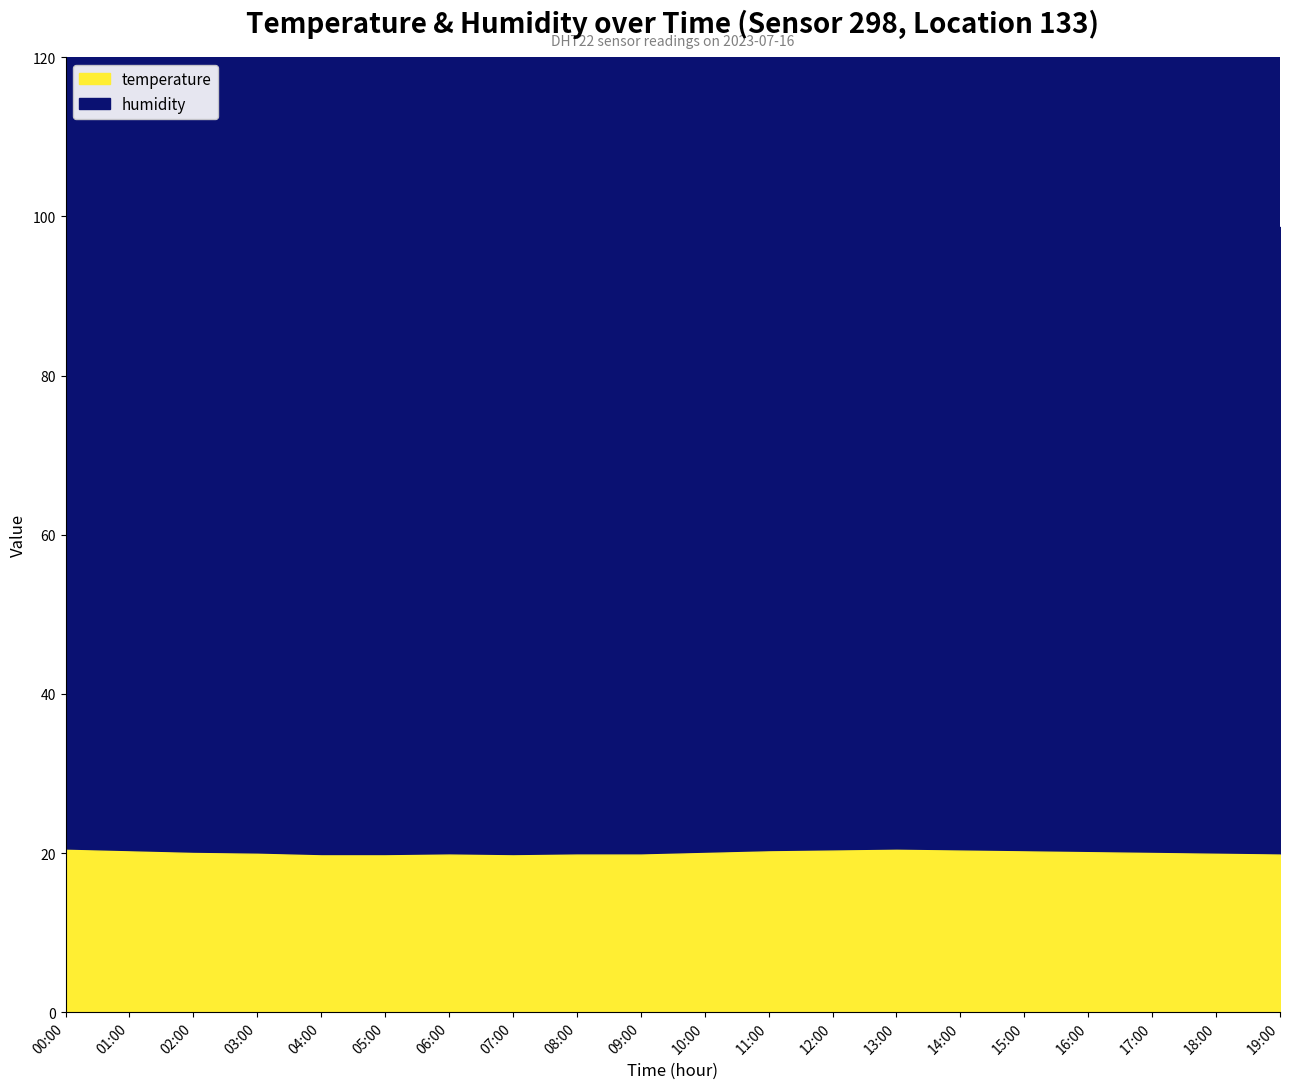

Between 03:00 and 08:00, which is larger?

03:00